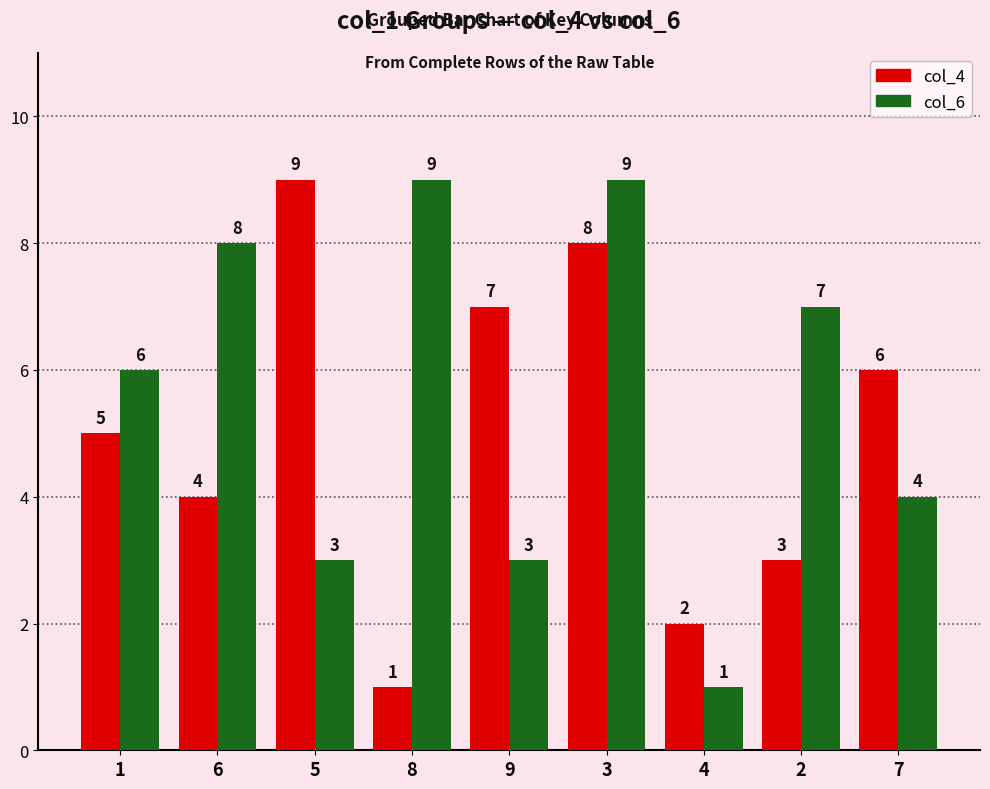

Which series changed the most between 6 and 7?

col_6